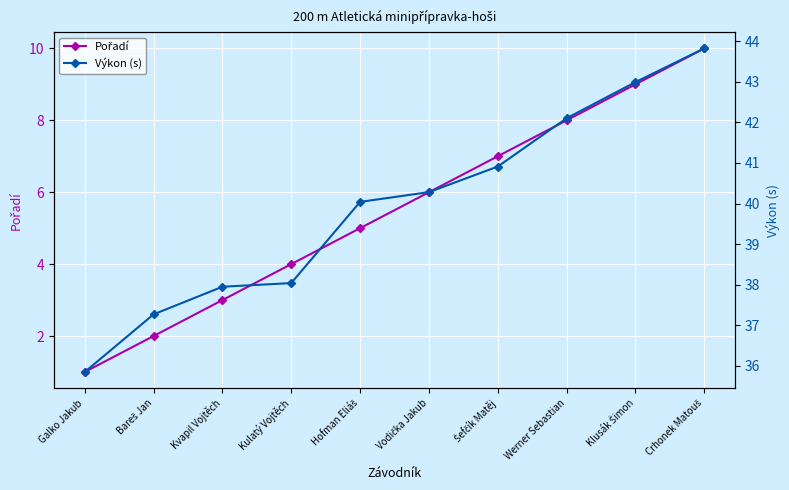

How many lines are shown in the chart?

2